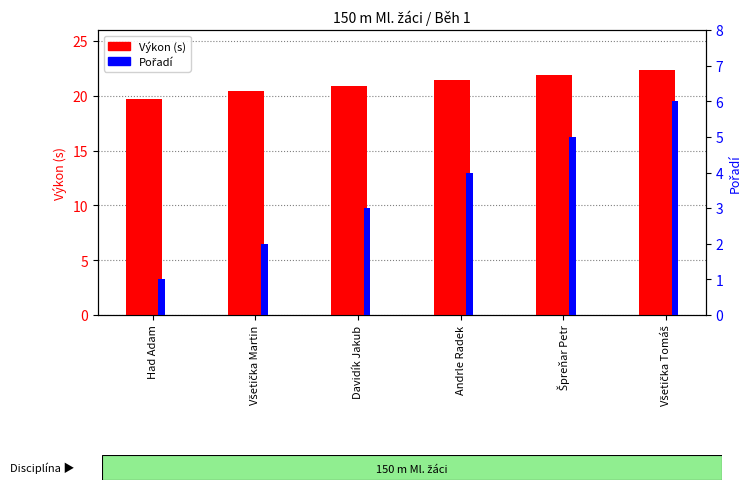

The value of Pořadí at Had Adam is 1.0. True or false?

True